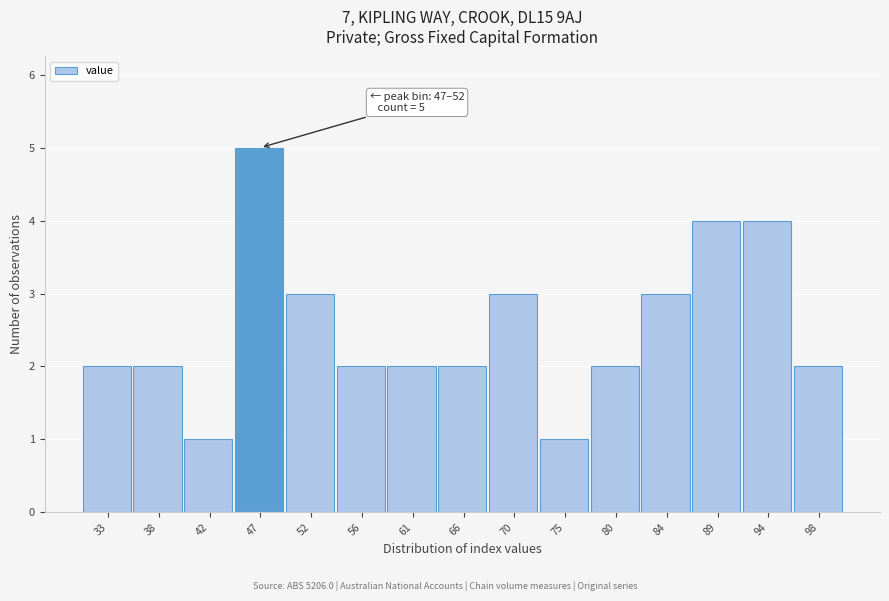

Reading left to right, list all the values displayed in this chart.

33=2	38=2	42=1	47=5	52=3	56=2	61=2	66=2	70=3	75=1	80=2	84=3	89=4	94=4	98=2